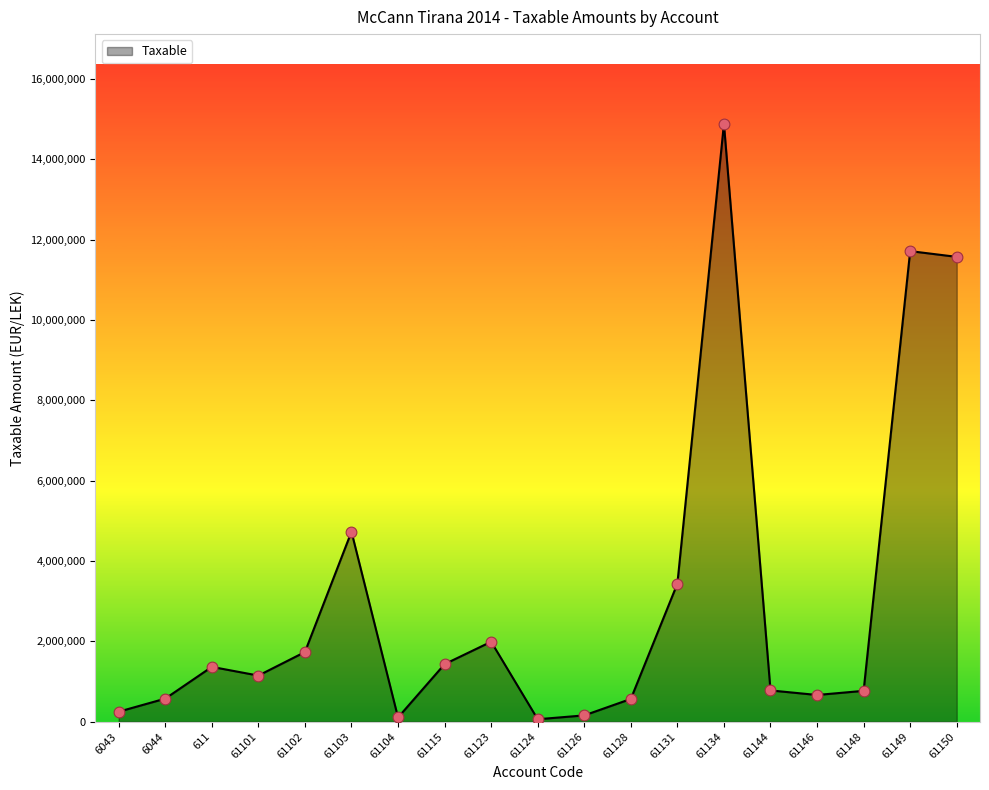

Approximately how many times larger is the value at 61102 compared to 6044?

3.0